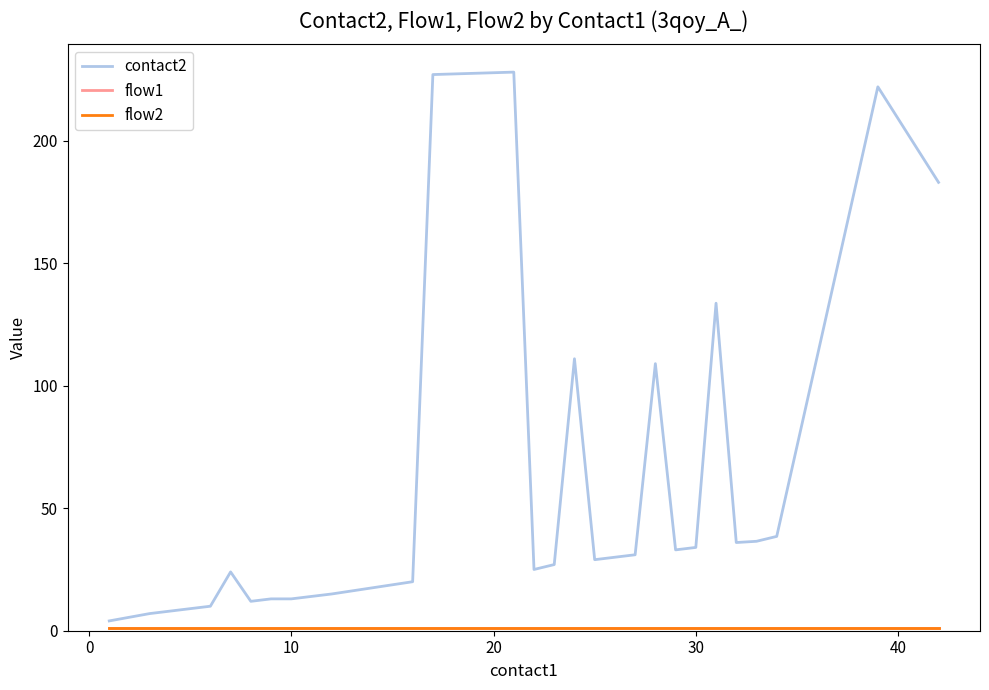

How many lines are shown in the chart?

3